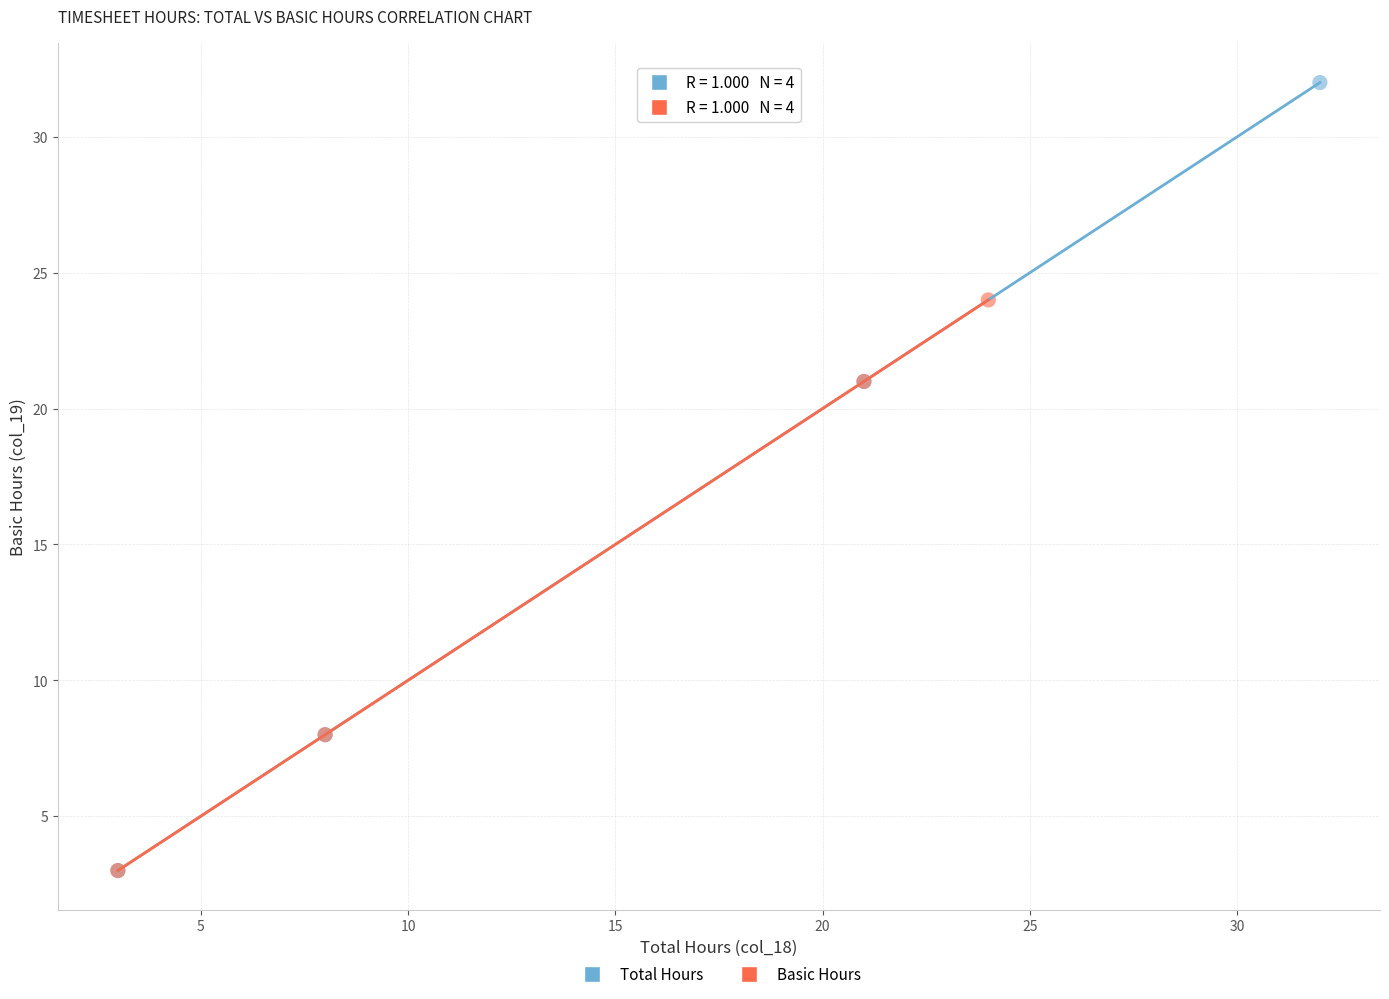

Which series reaches the maximum Y coordinate?

Total Hours